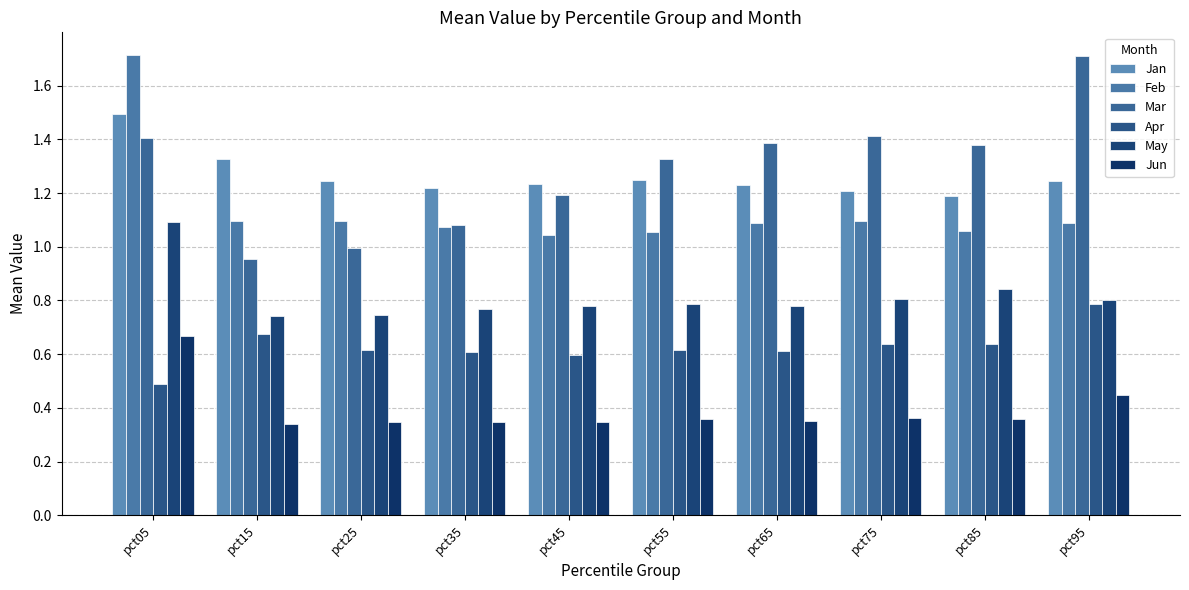

Which category has the lowest value across all series?

pct15